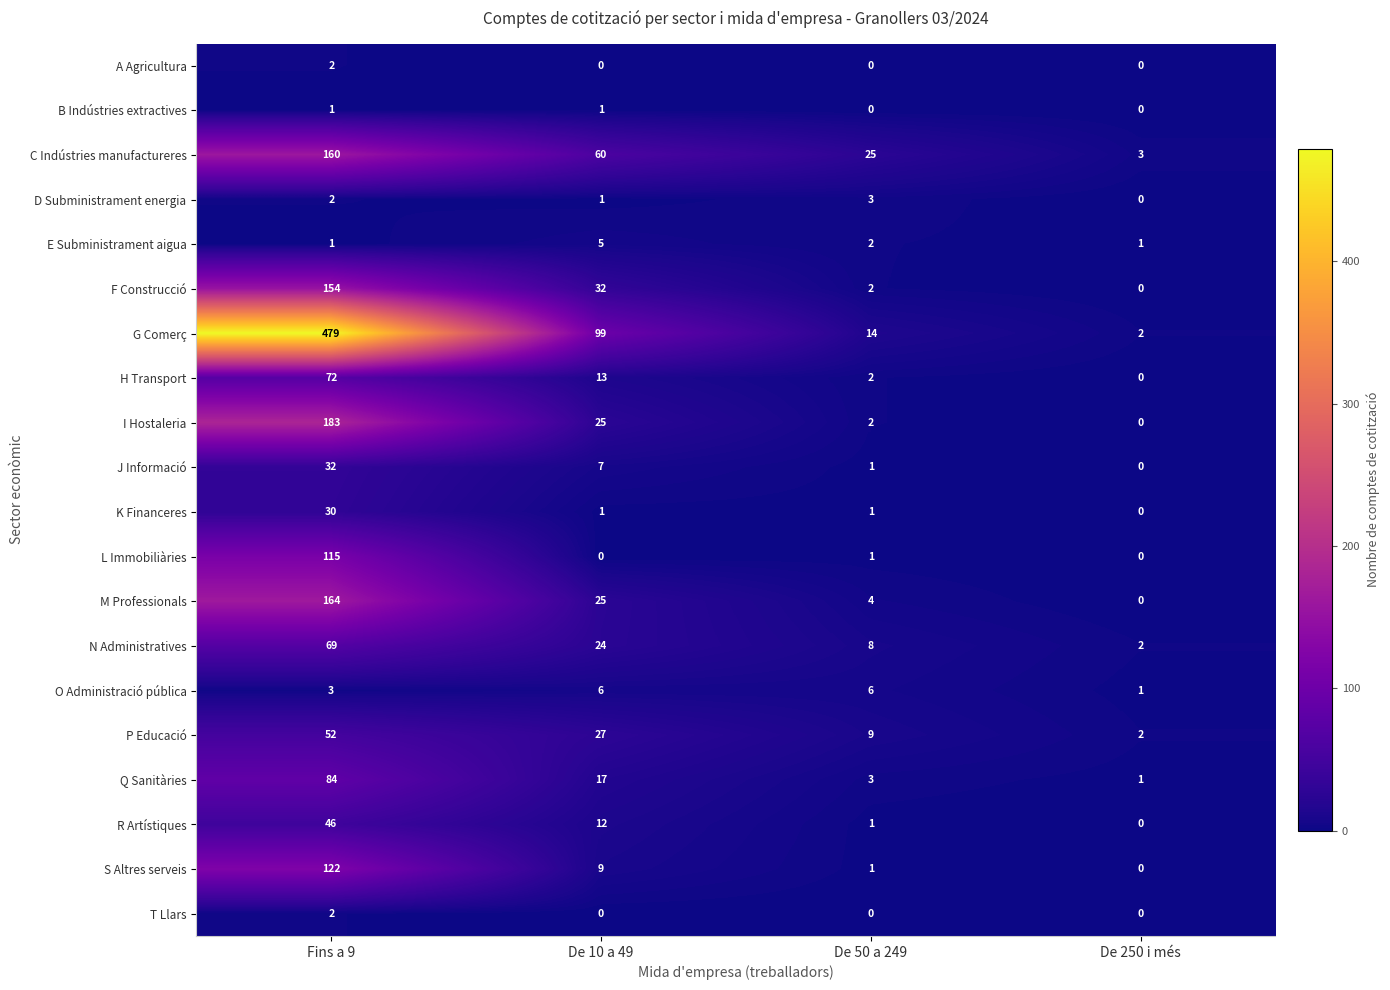

True or false: H Transport has a value of 72 at Fins a 9.

True